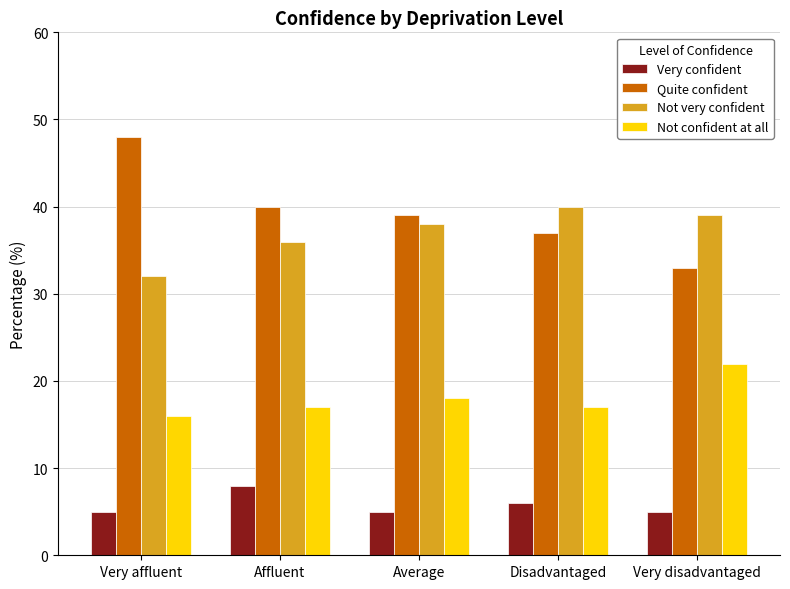

Is it true that Quite confident equals 37 at Disadvantaged?

True